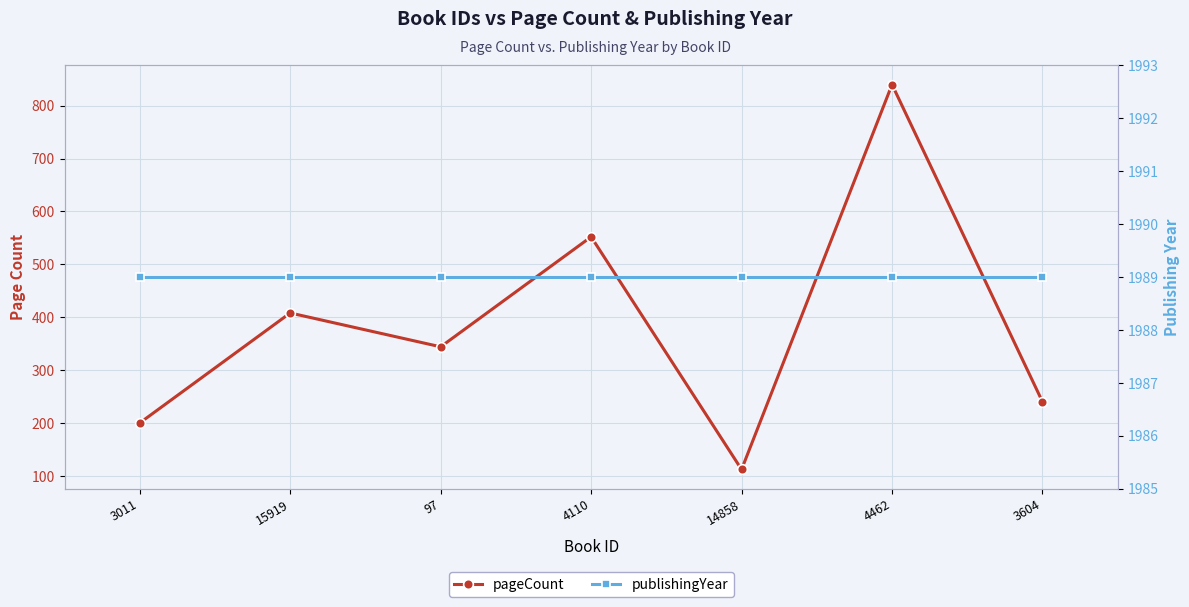

What is the difference between the highest and lowest values at 4462?

1149